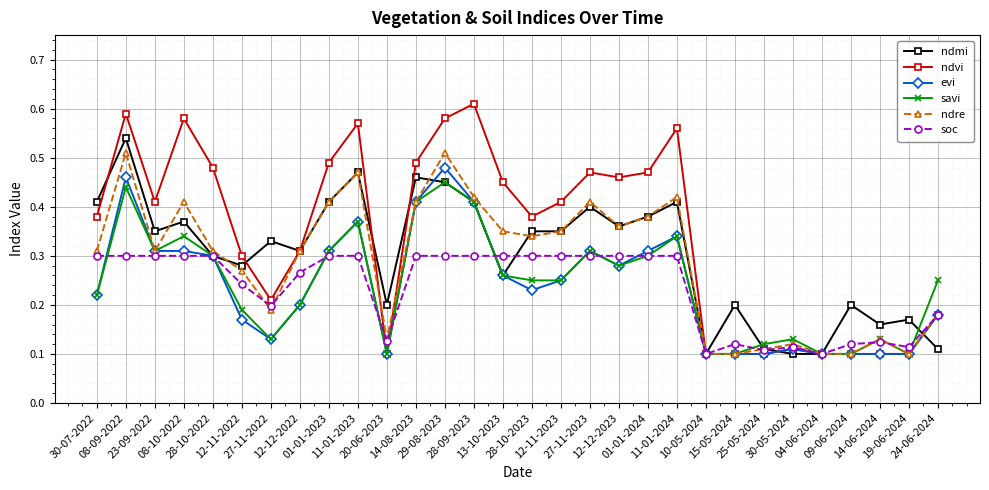

At how many categories does at least one series exceed 0?

30